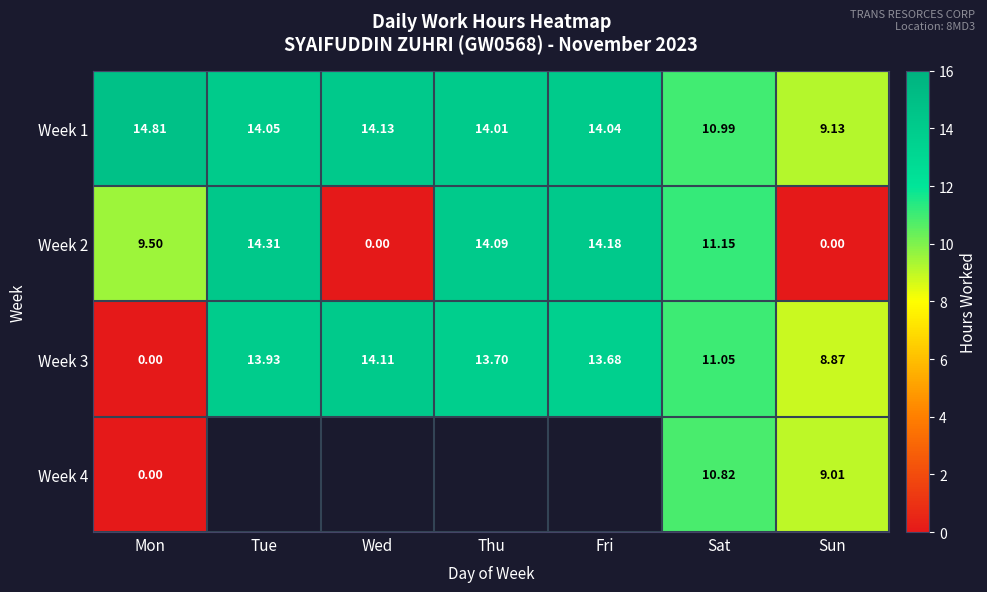

Rank the categories by Week 3 value from lowest to highest.

Mon, Sun, Sat, Fri, Thu, Tue, Wed